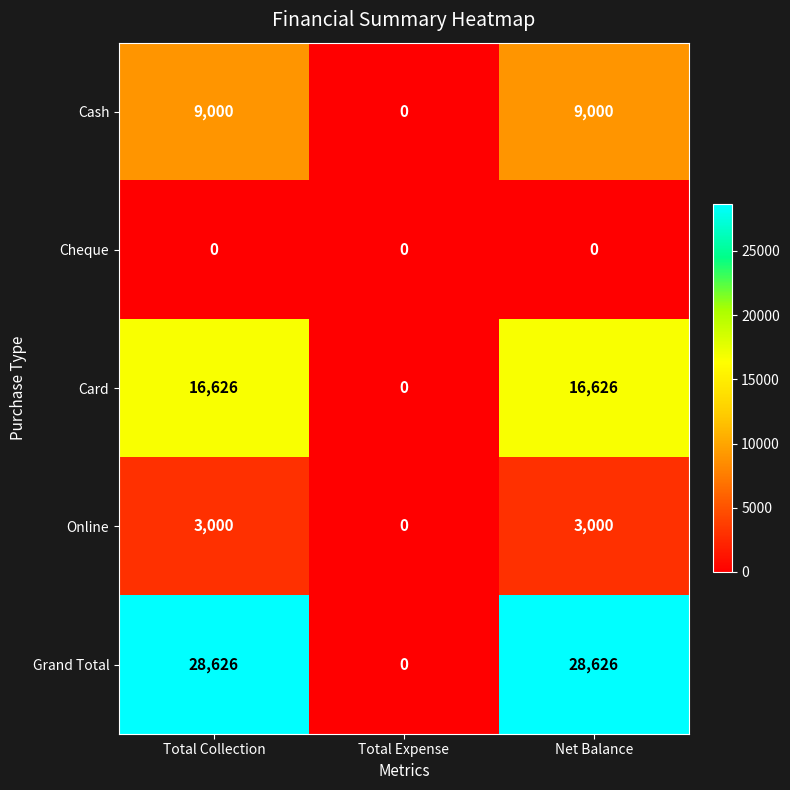

Reading right to left, list all the values displayed in this chart.

Cash: Net Balance=9000	Total Expense=0	Total Collection=9000
Cheque: Net Balance=0	Total Expense=0	Total Collection=0
Card: Net Balance=16626	Total Expense=0	Total Collection=16626
Online: Net Balance=3000	Total Expense=0	Total Collection=3000
Grand Total: Net Balance=28626	Total Expense=0	Total Collection=28626